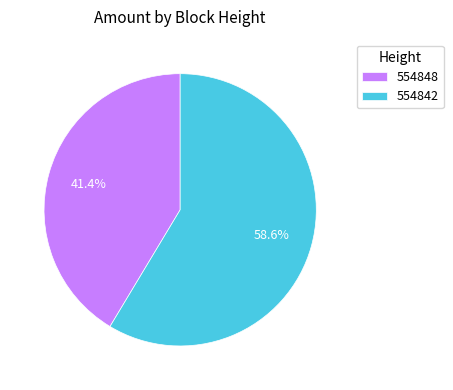

Does any single category account for the majority?

Yes